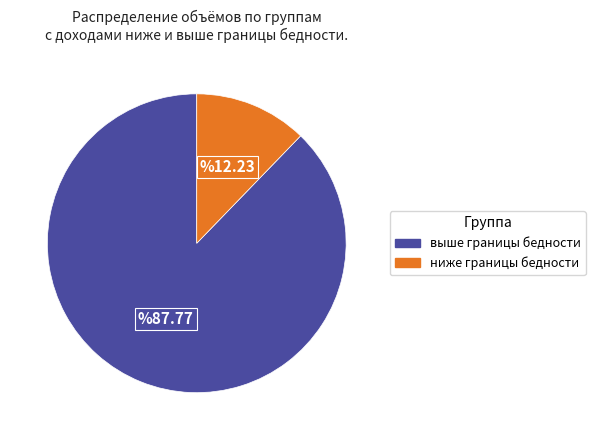

How many segments does this pie chart have?

2